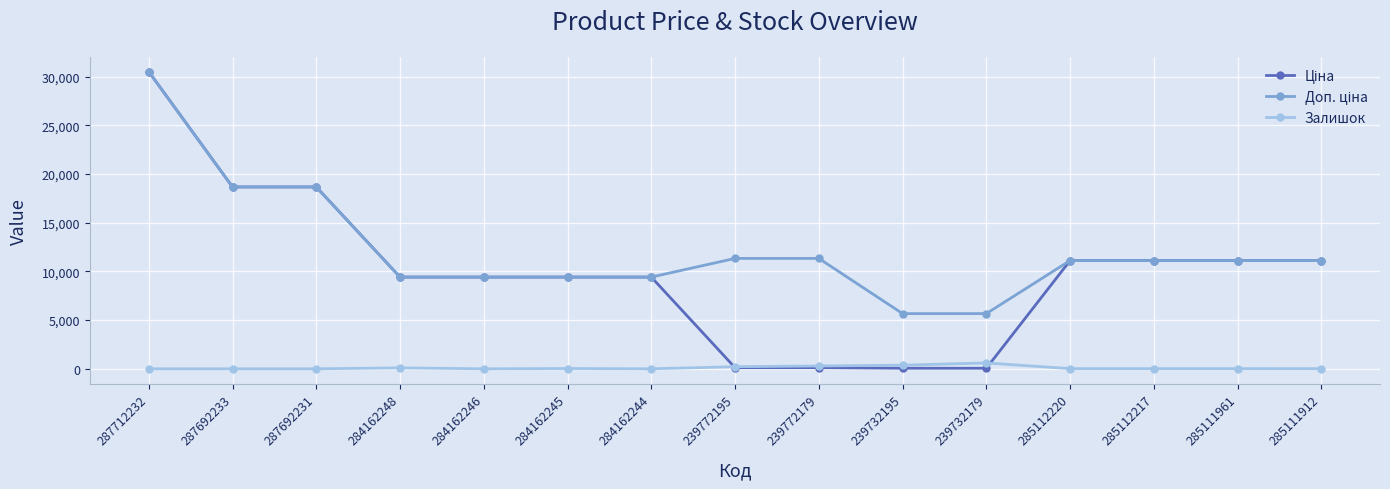

At which category is the sum across all series the highest?

287712232